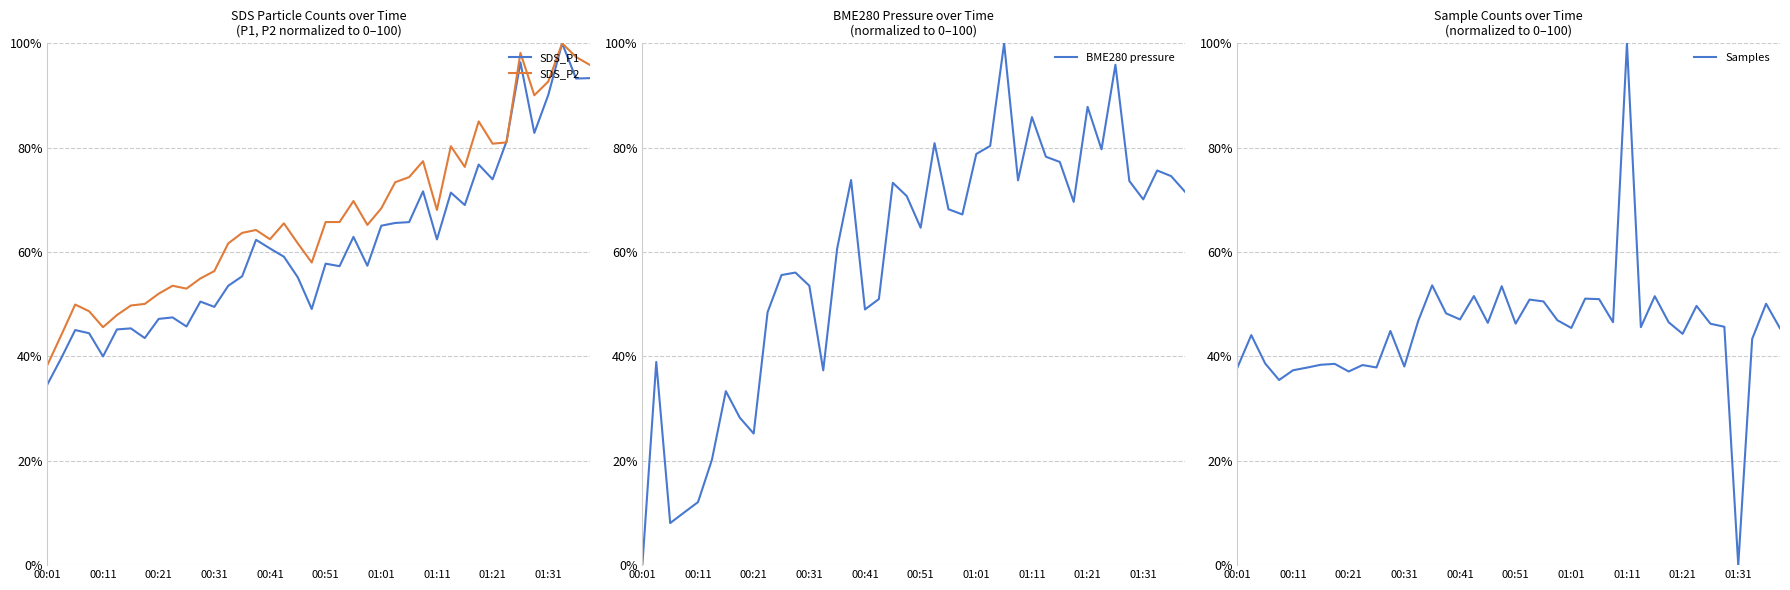

After their last crossing, which series has the higher values: SDS_P2 or Samples?

SDS_P2